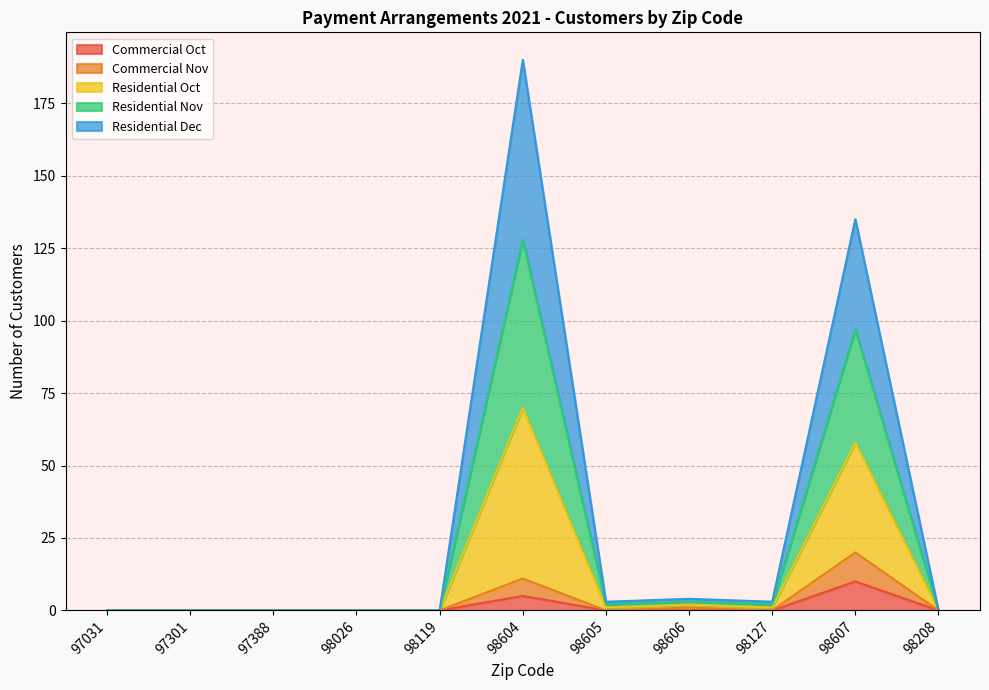

What is the total value across all series at 98607?

135